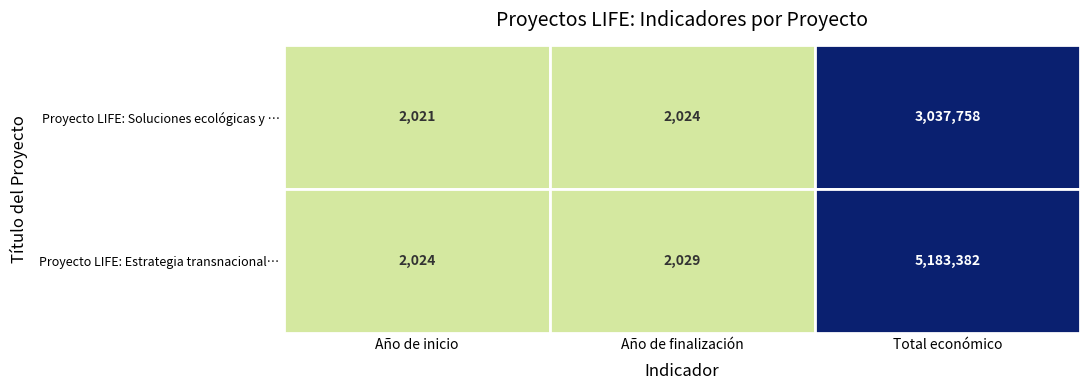

The Proyecto LIFE: Soluciones ecológicas y … series shows 4826819 at 2. True or false?

False